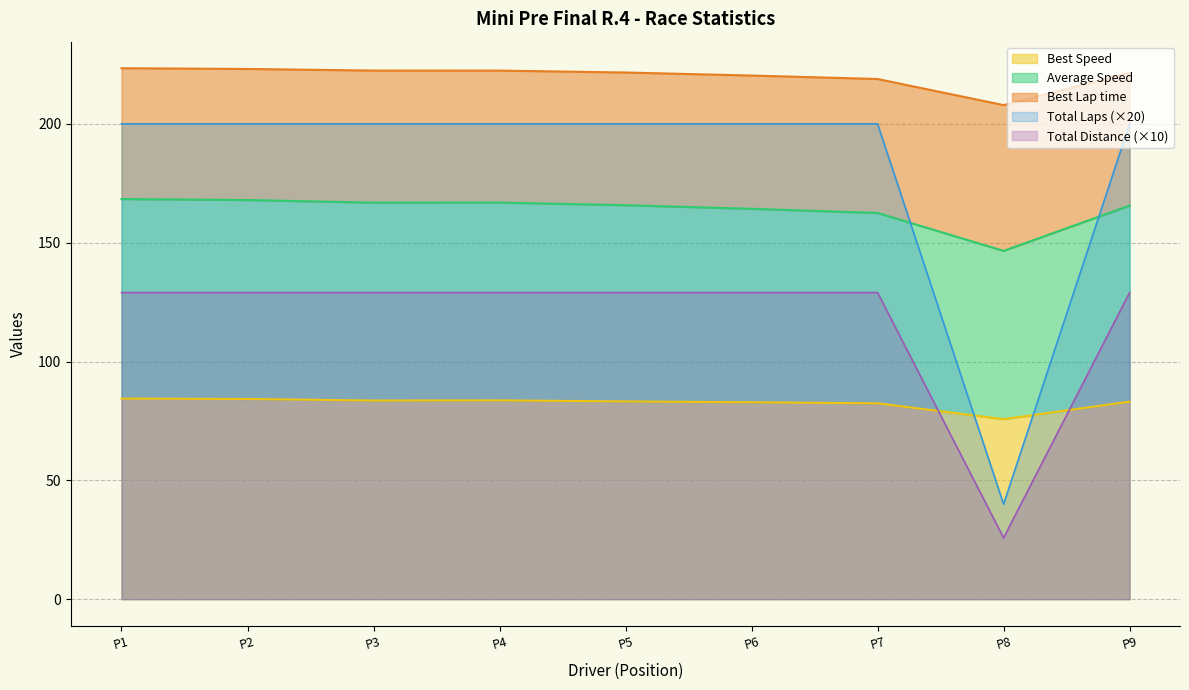

True or false: Best Speed and Total Laps cross at least once.

False